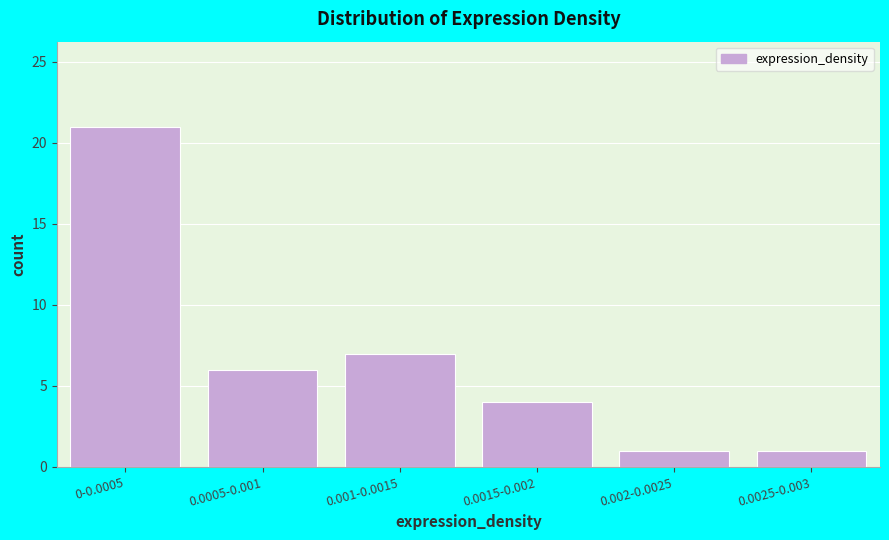

Reading left to right, transcribe all the data shown in this chart.

21	6	7	4	1	1